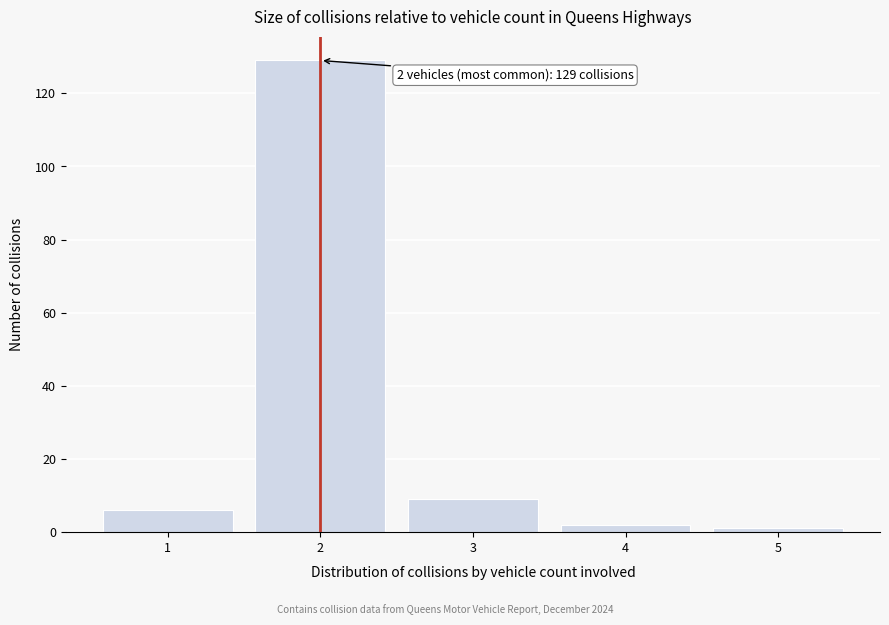

Reading right to left, what are all the values shown in this chart?

1	2	9	129	6